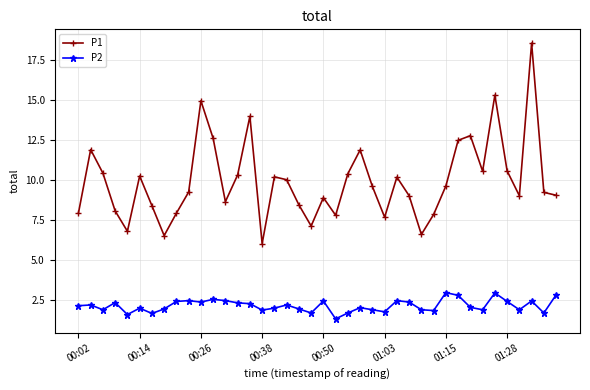

List the series in order of their overall mean, lowest first.

P2, P1